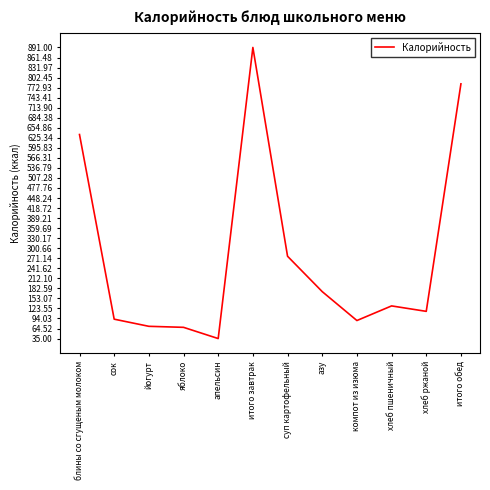

The chart shows a value of 107 at йогурт. True or false?

False